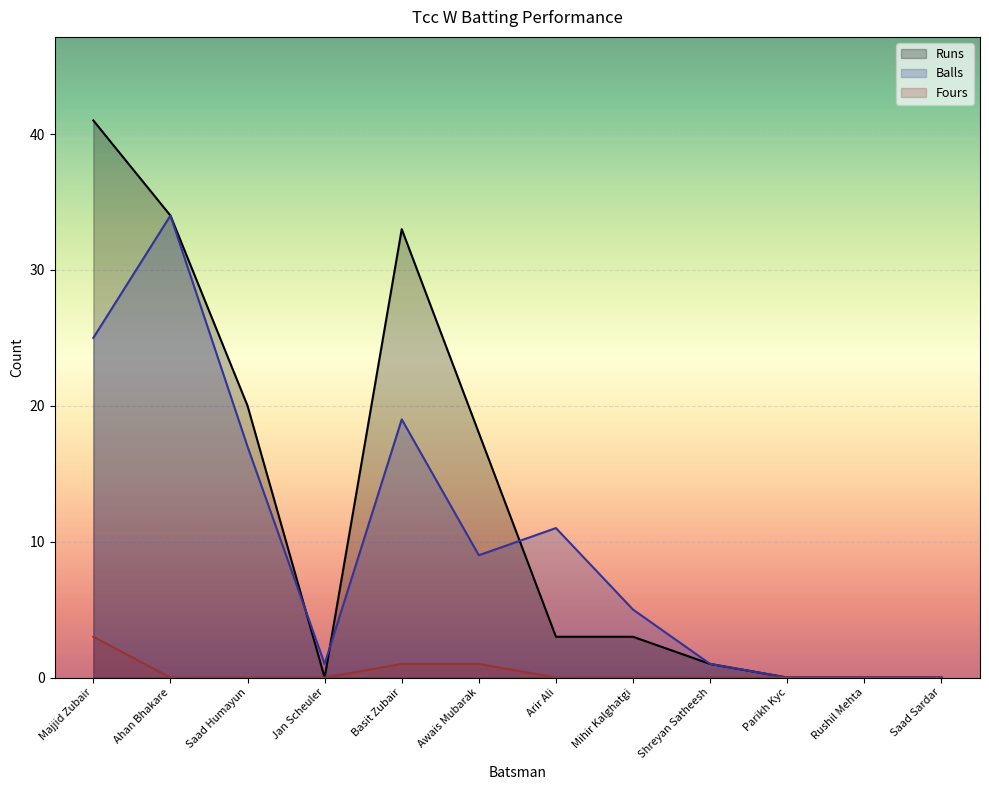

How many data points in Runs are above 3?

5